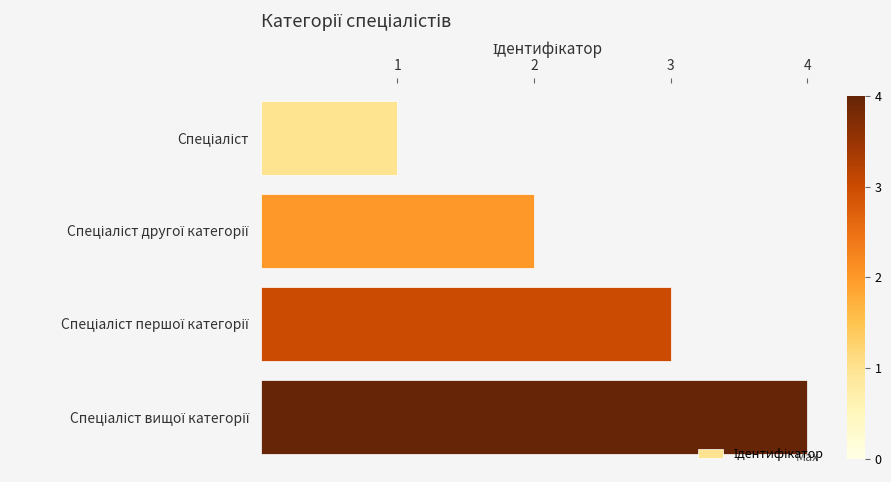

What is the greatest value displayed?

4